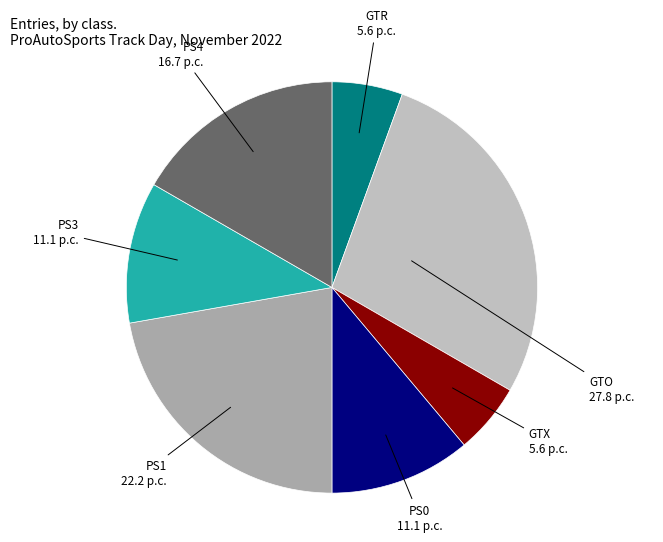

Do PS1 and GTR together represent more than half of the pie?

No